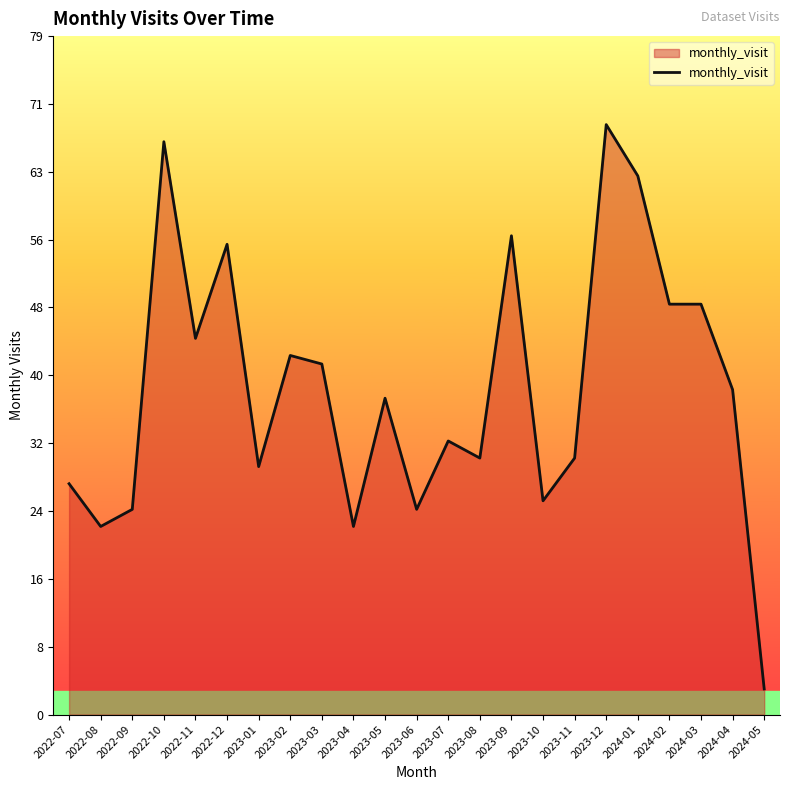

True or false: the data has more than 0 interior local peaks.

True